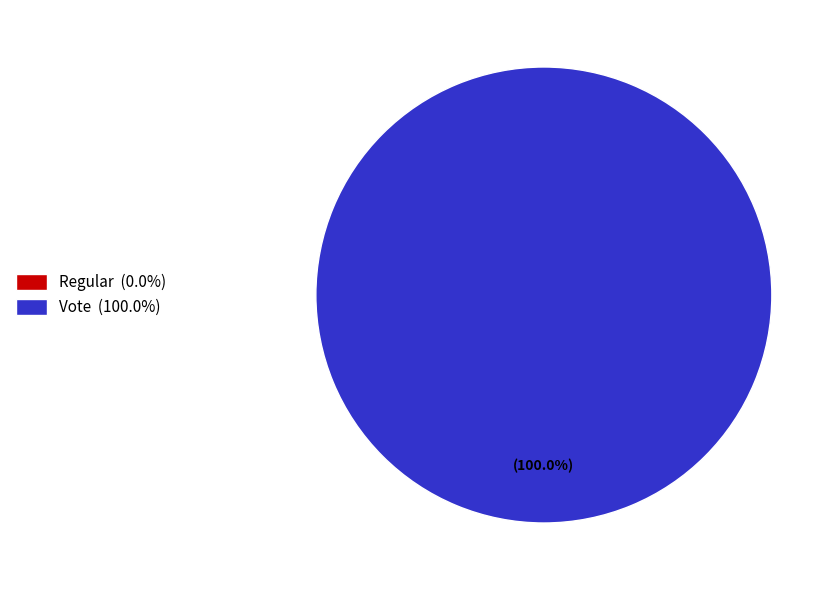

How many slices are in this pie chart?

2